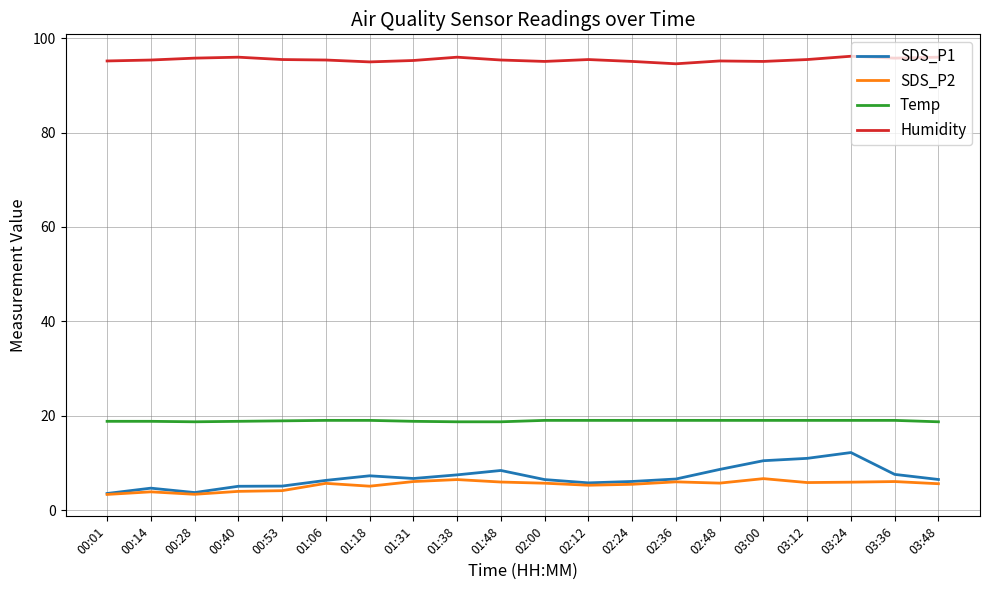

Does the chart have visible grid lines?

Yes